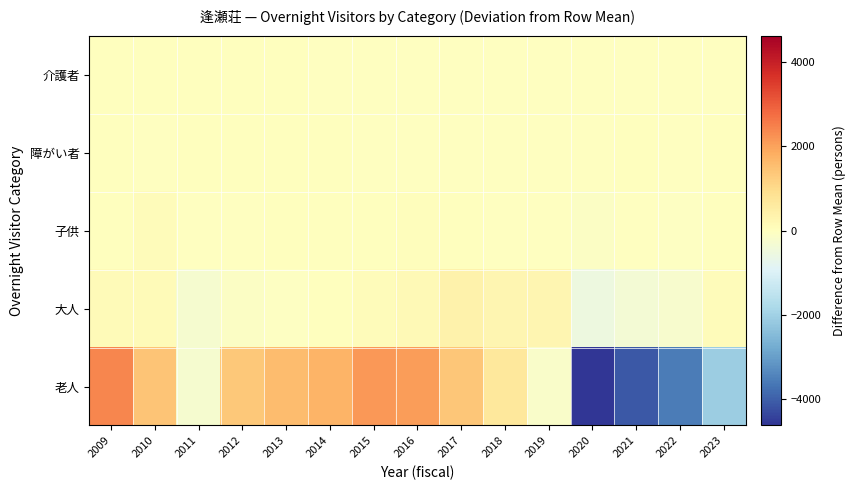

What is the smallest value displayed?

-4619.5